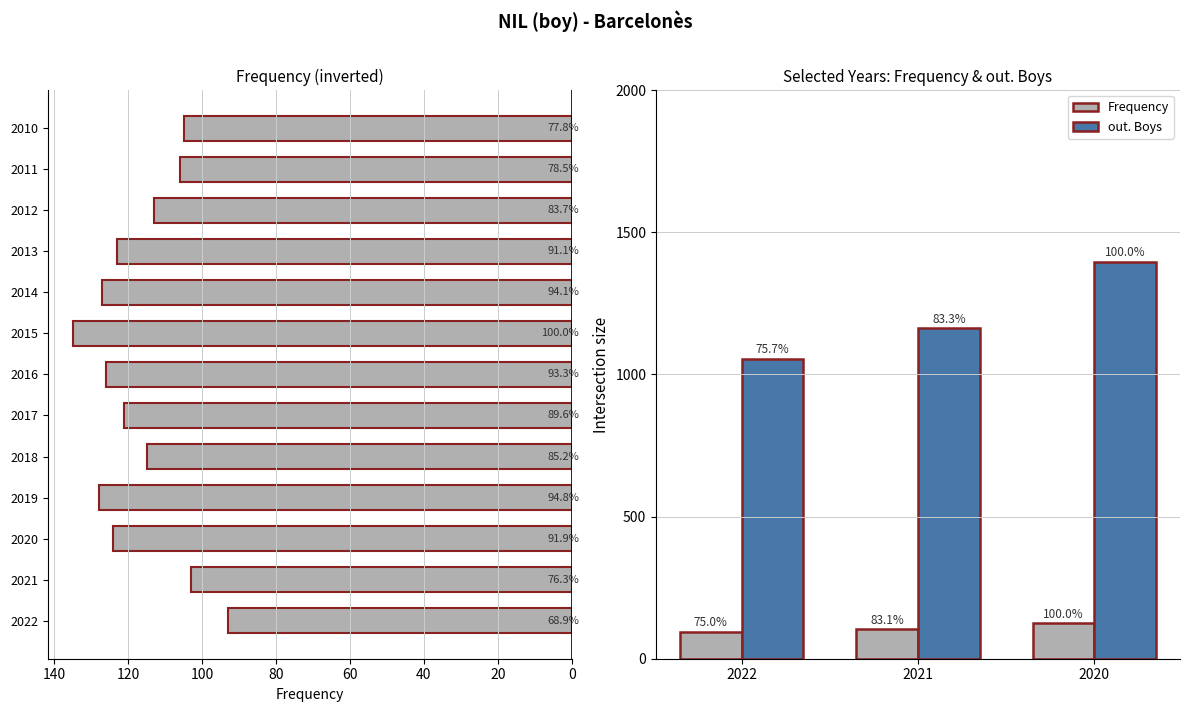

What is the difference between the highest and lowest values at 2020?

1271